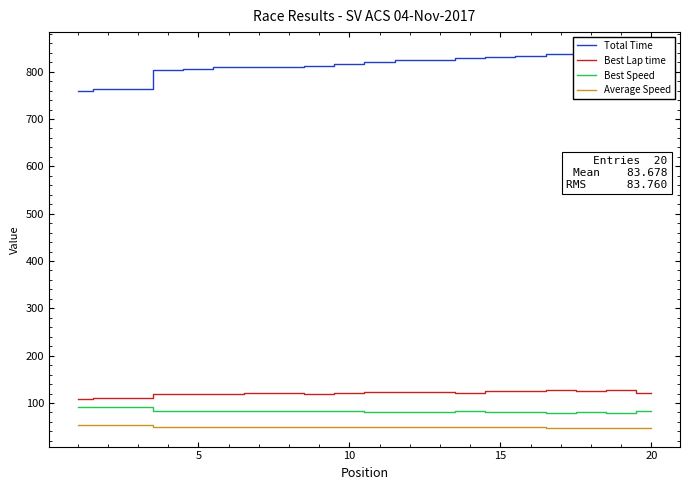

True or false: Best Lap time and Average Speed cross at least once.

False